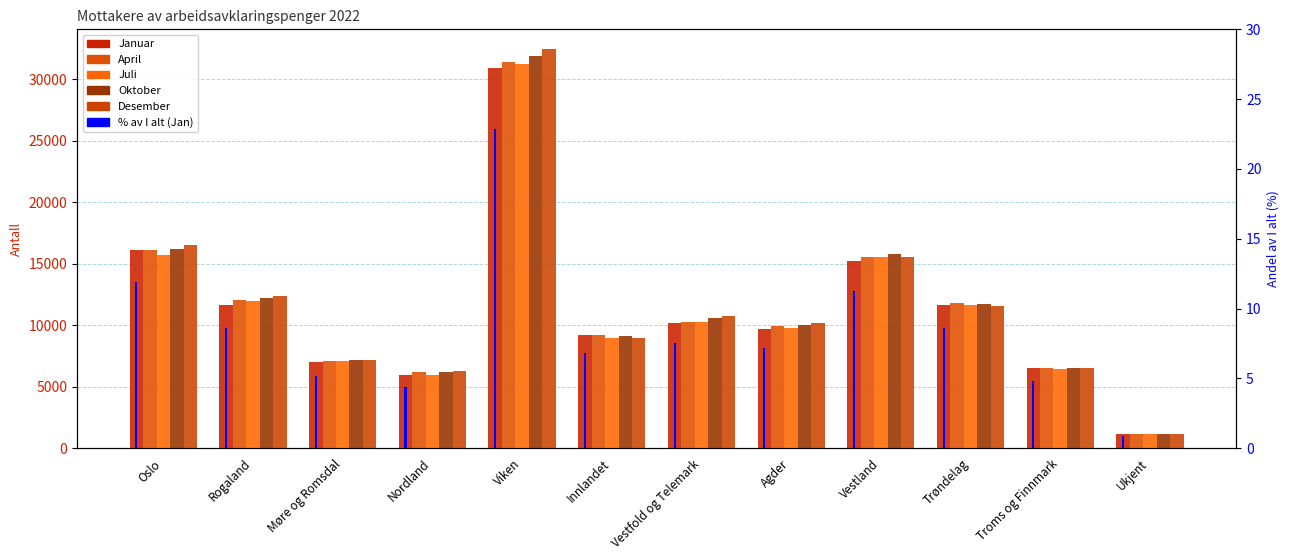

Which category has the highest value in the Oktober series?

Viken